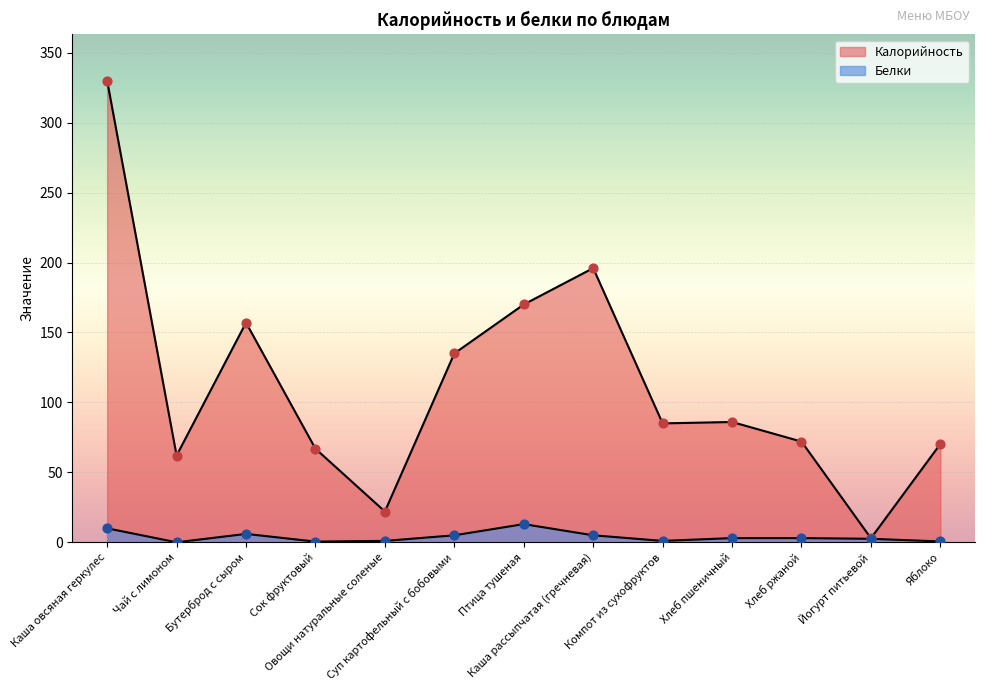

At which category is the sum across all series the highest?

Каша овсяная геркулес